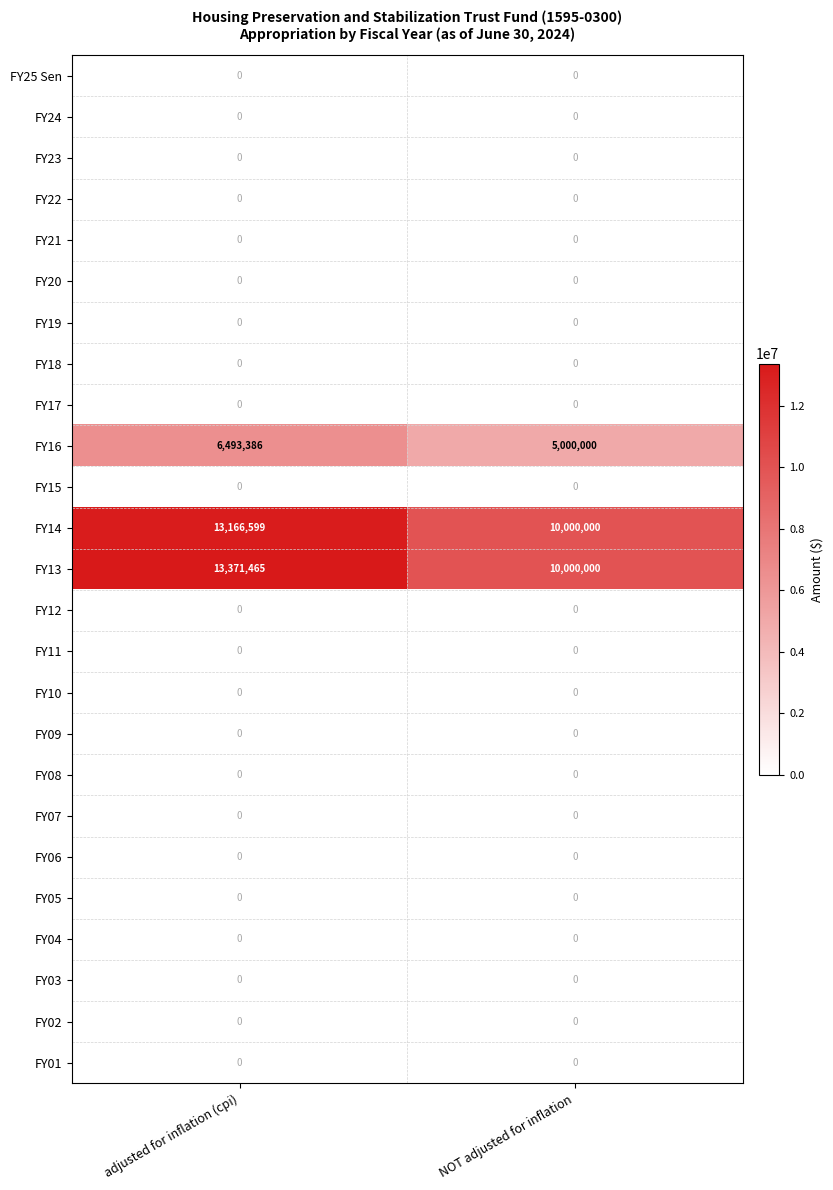

What is the greatest value displayed?

13371465